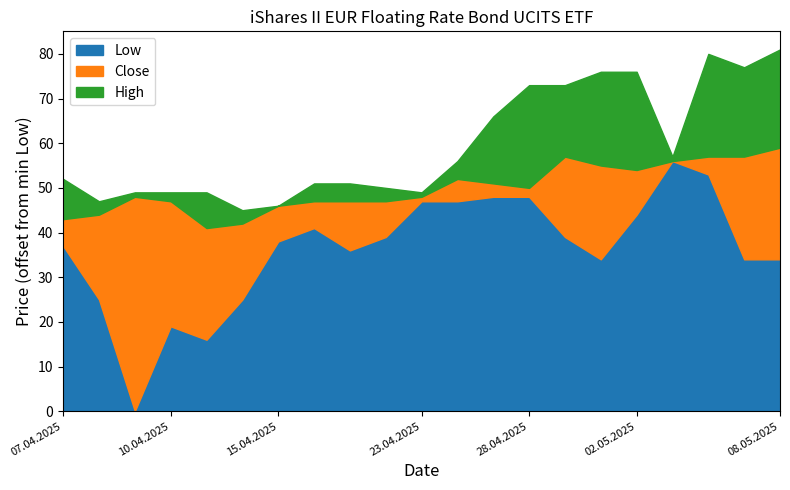

What is the maximum value for Low?

56